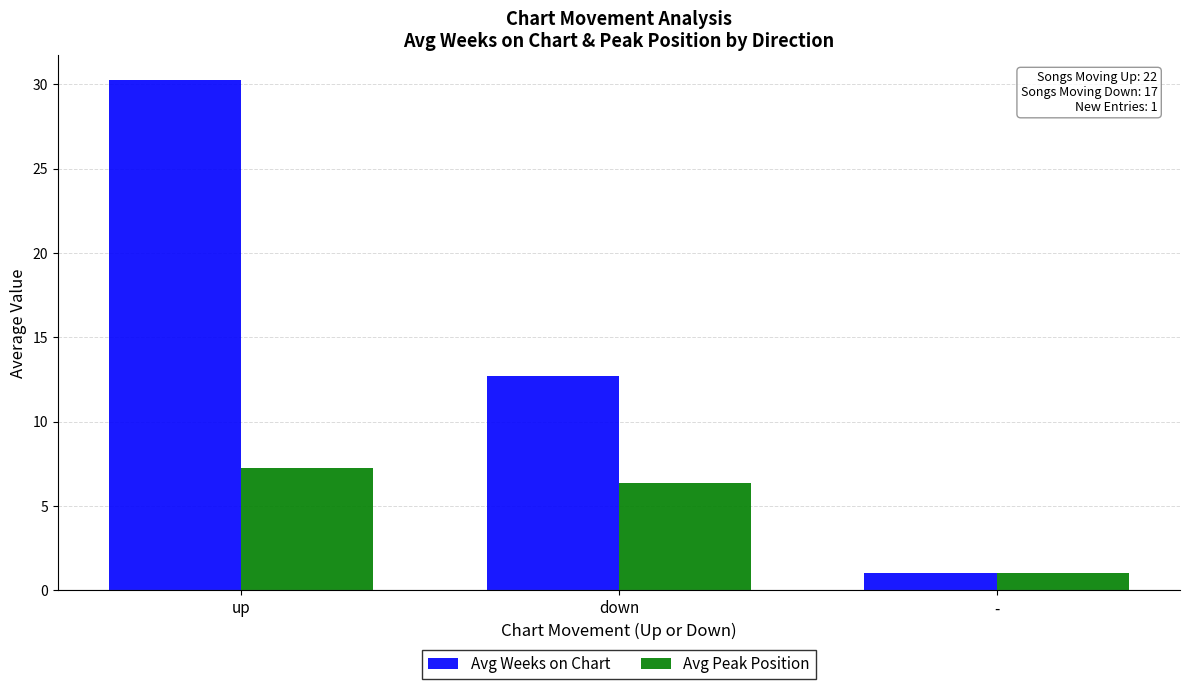

Where does the Avg Weeks on Chart series first go above 12?

up